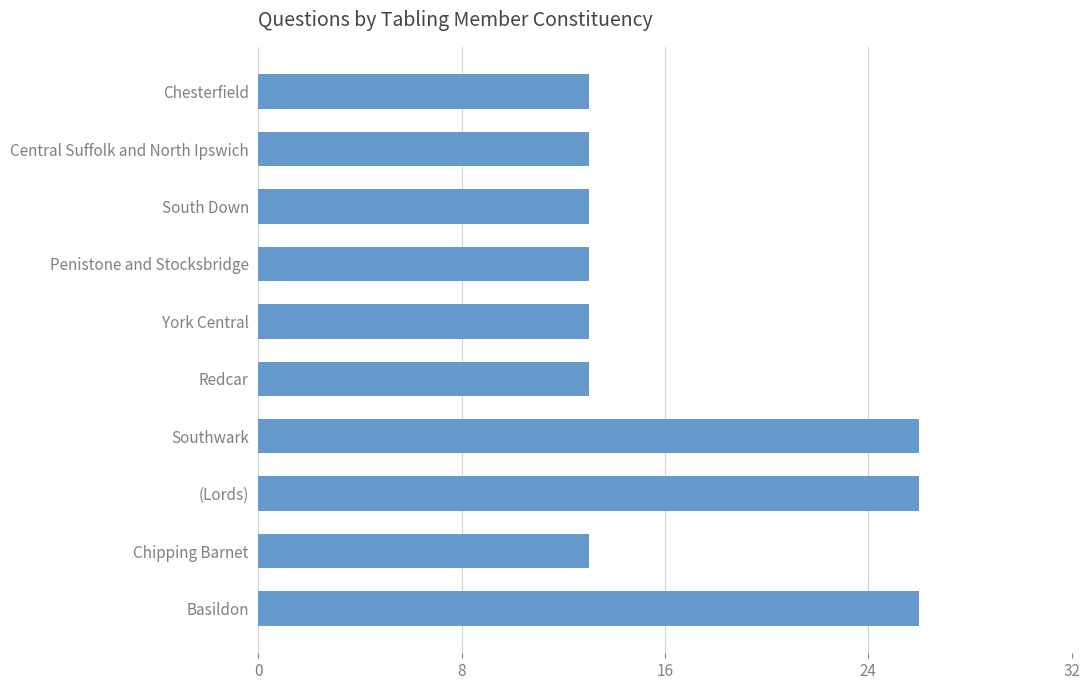

Reading bottom to top, transcribe all the data shown in this chart.

Basildon=26	Chipping Barnet=13	(Lords)=26	Southwark=26	Redcar=13	York Central=13	Penistone and Stocksbridge=13	South Down=13	Central Suffolk and North Ipswich=13	Chesterfield=13